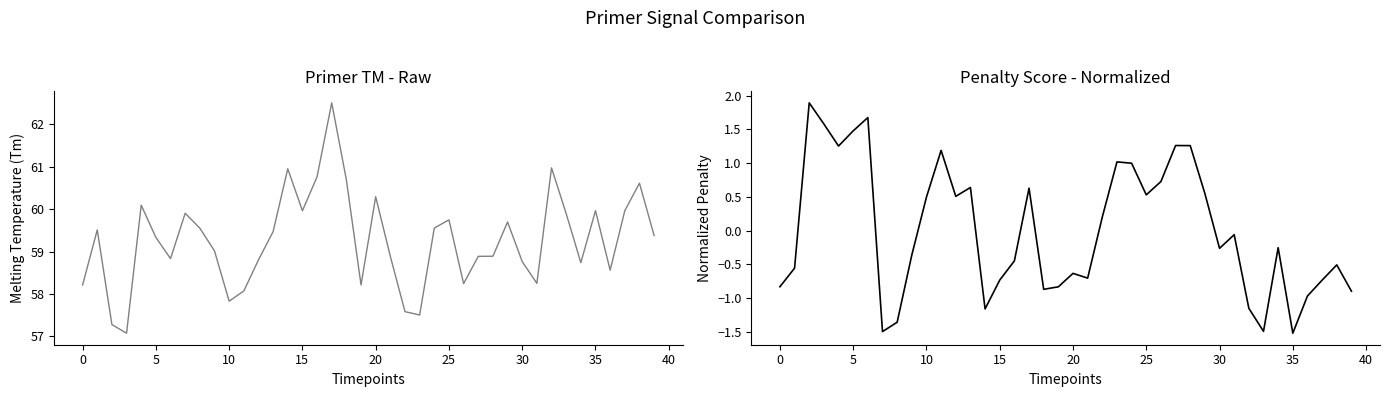

What is the greatest value displayed?

62.5